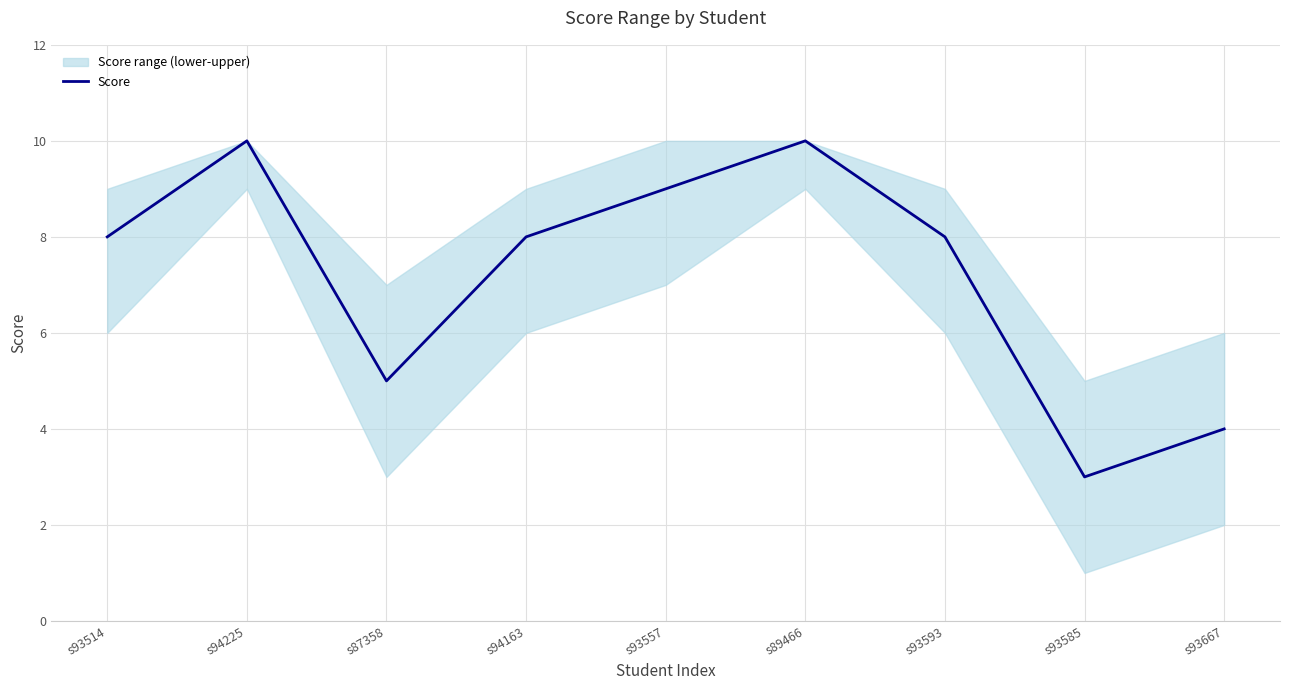

How many categories are shown in the chart?

9